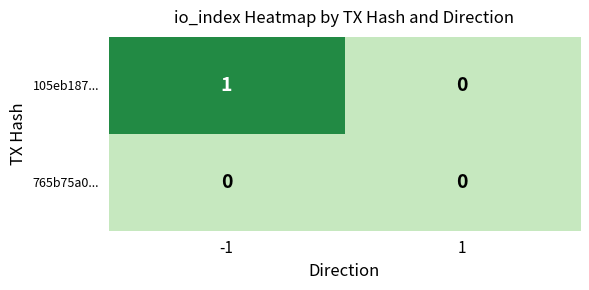

What is the spread (max minus min) of values at -1?

1